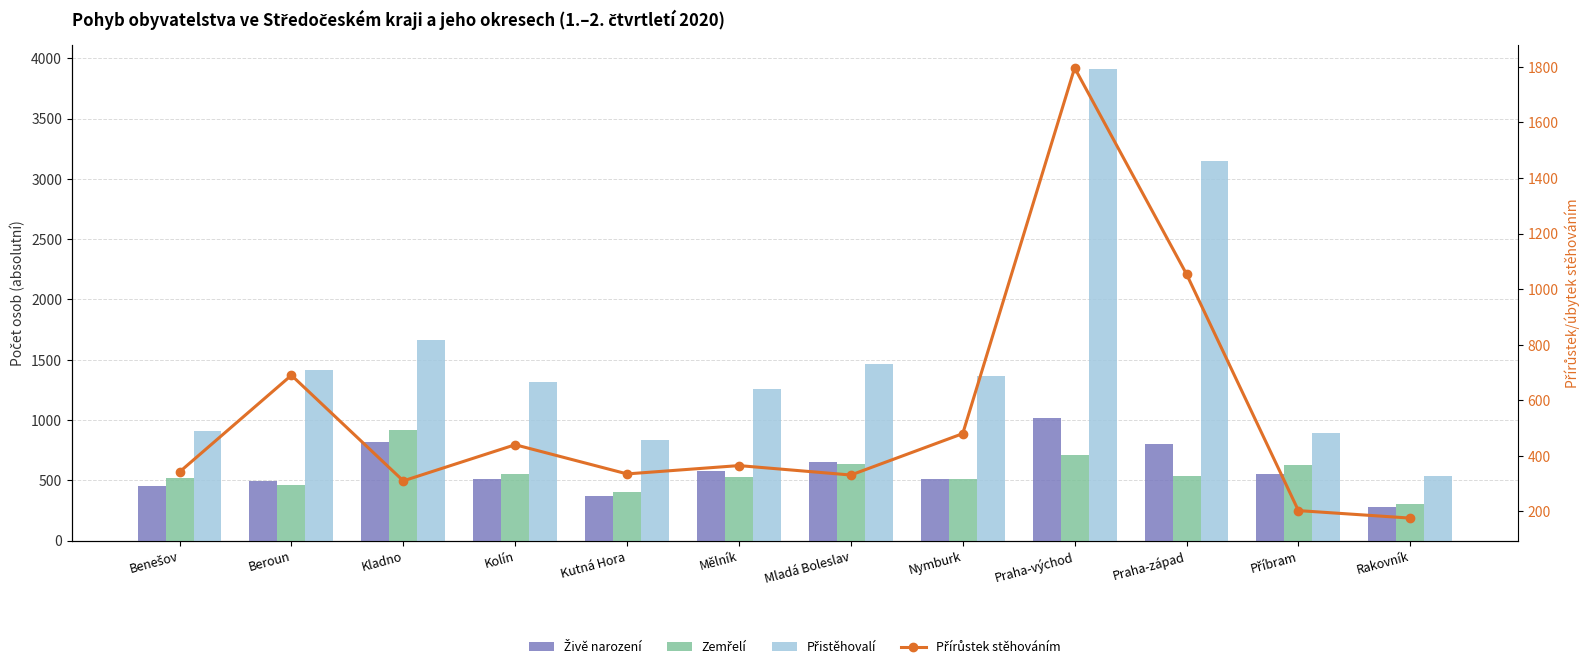

Are the bars grouped side by side (vs. stacked)?

Yes